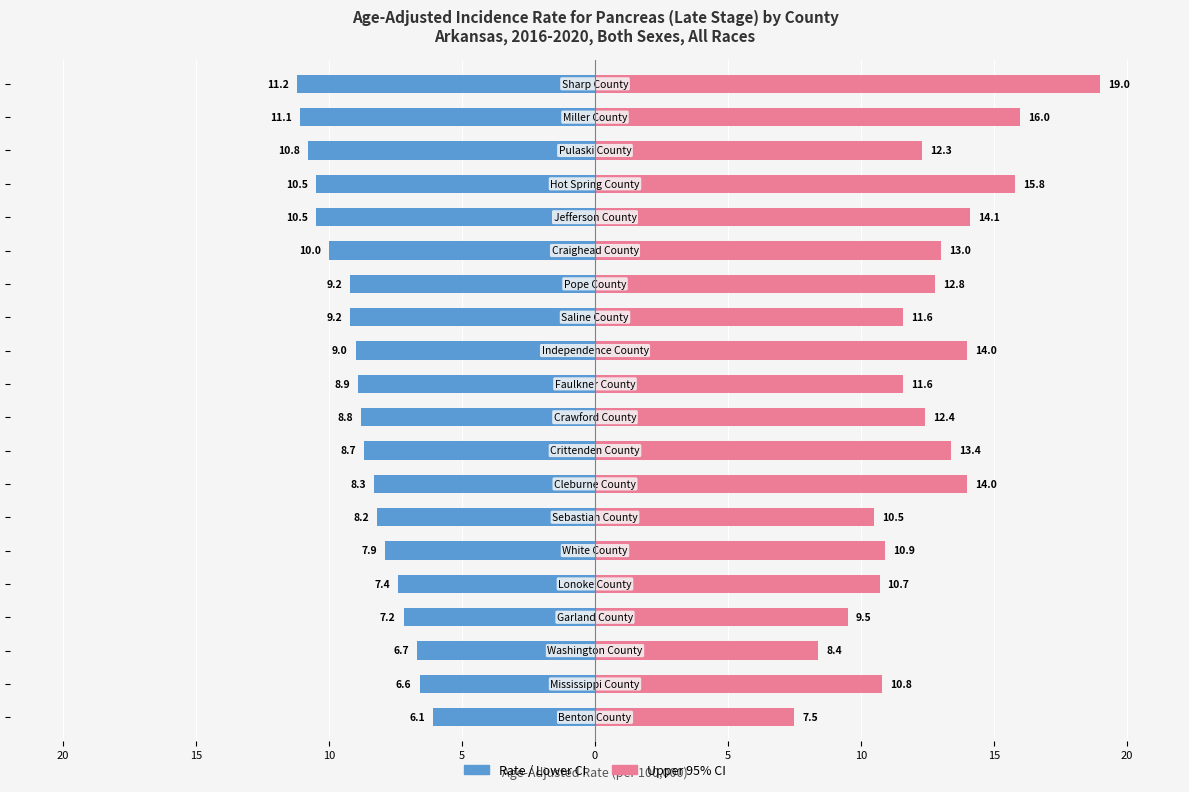

True or false: Upper 95% CI has a value of 2.8 at 15.

False